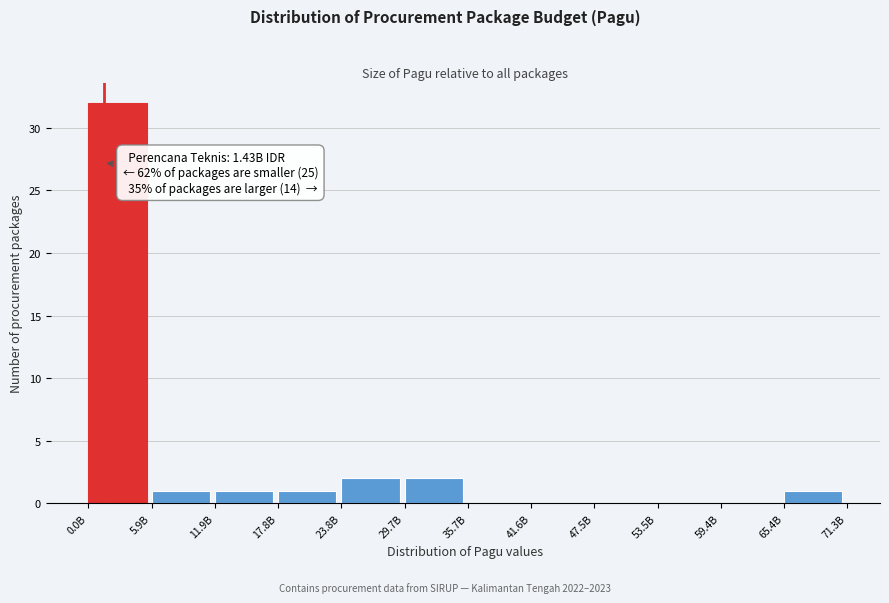

Reading left to right, transcribe all the data shown in this chart.

0.0B=32	5.9B=1	11.9B=1	17.8B=1	23.8B=2	29.7B=2	35.7B=0	41.6B=0	47.5B=0	53.5B=0	59.4B=0	65.4B=1